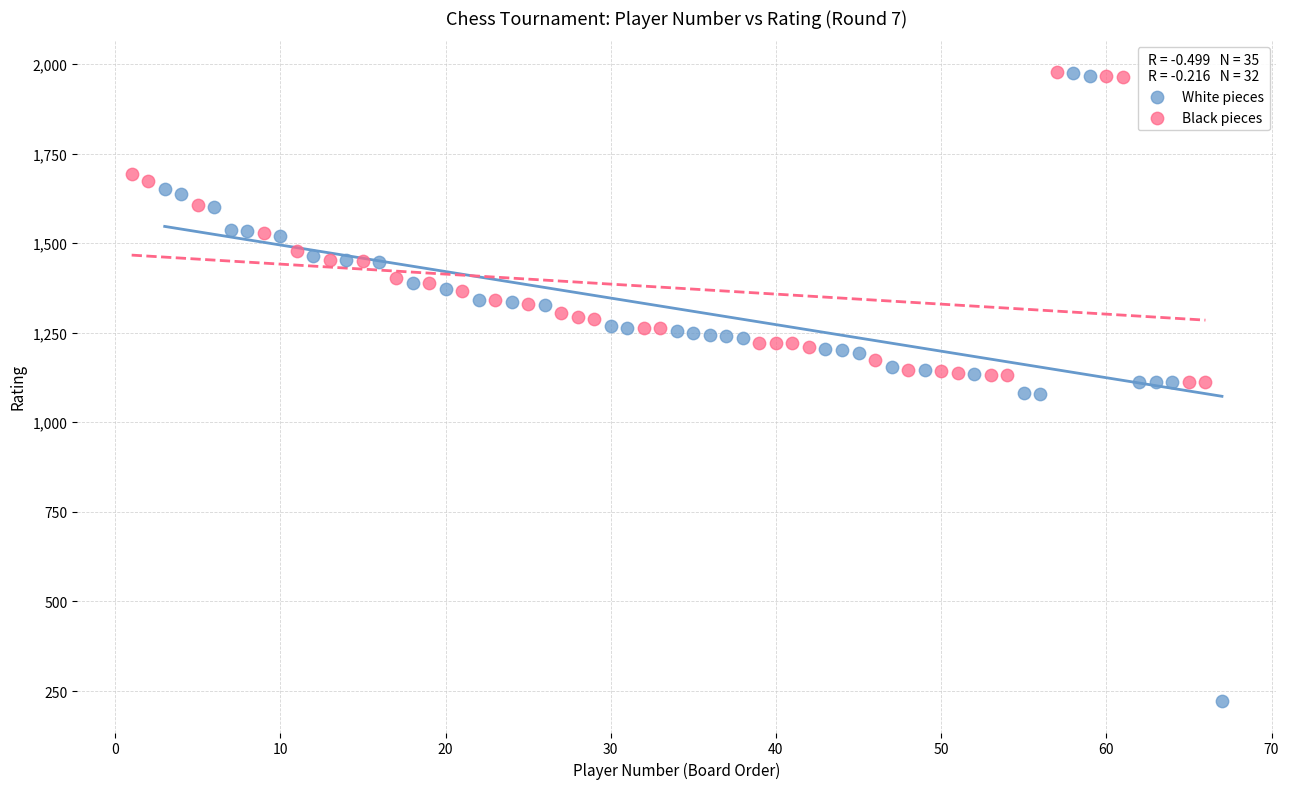

Which series reaches the minimum Y coordinate?

White pieces